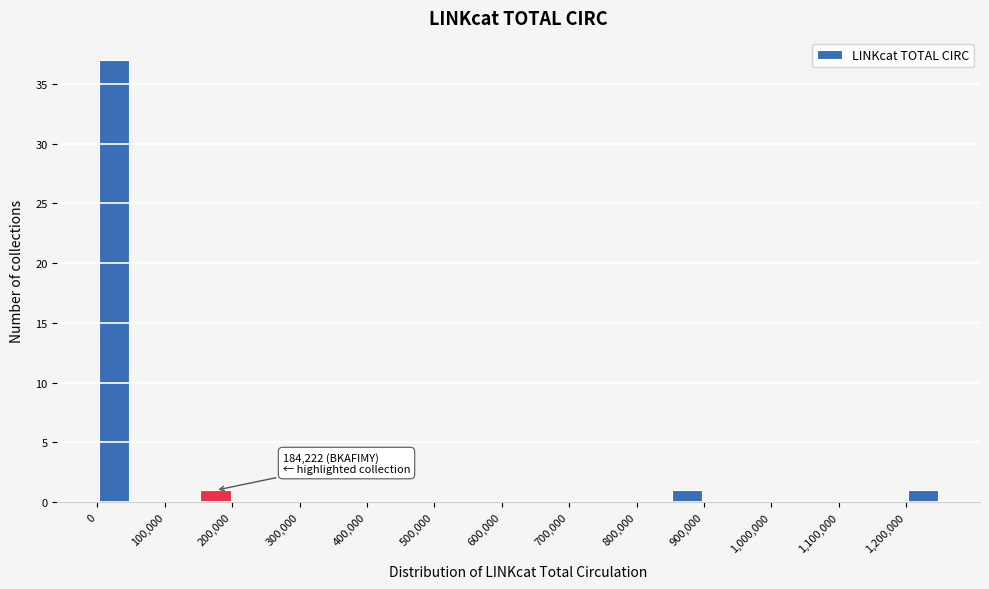

Which range on the x-axis has the tallest bar?

0 to 50000